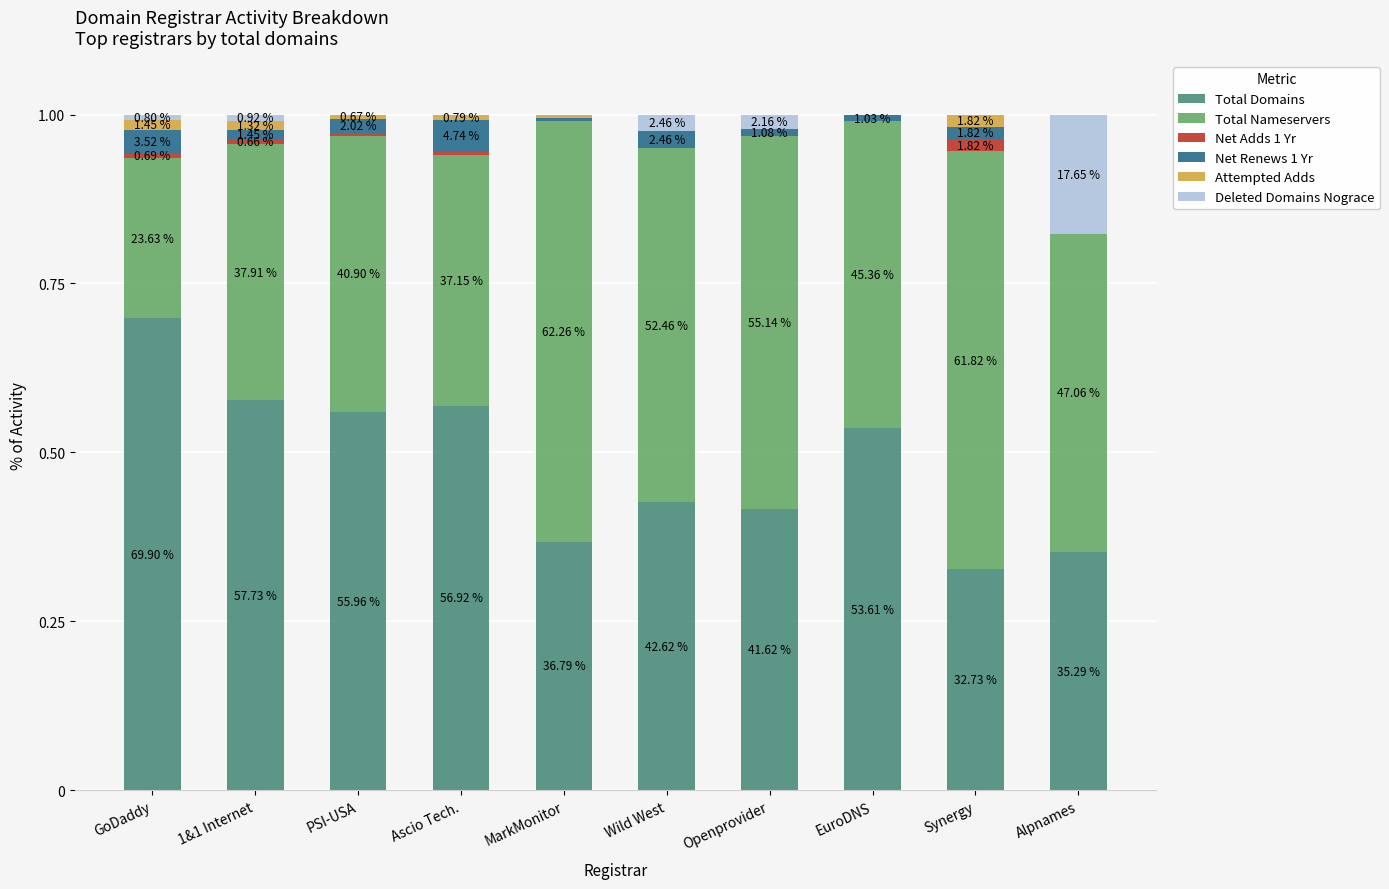

Are the bars horizontal?

No